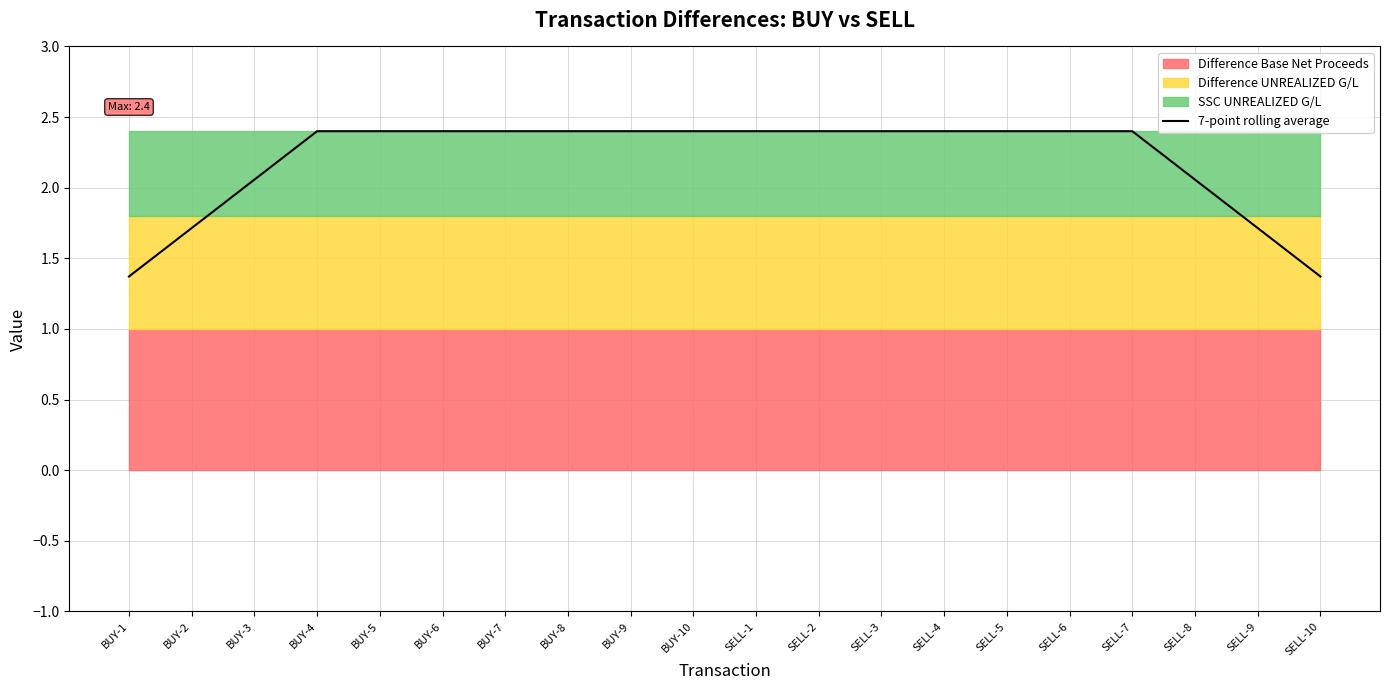

What is the label of the 17th point from the right?

BUY-4